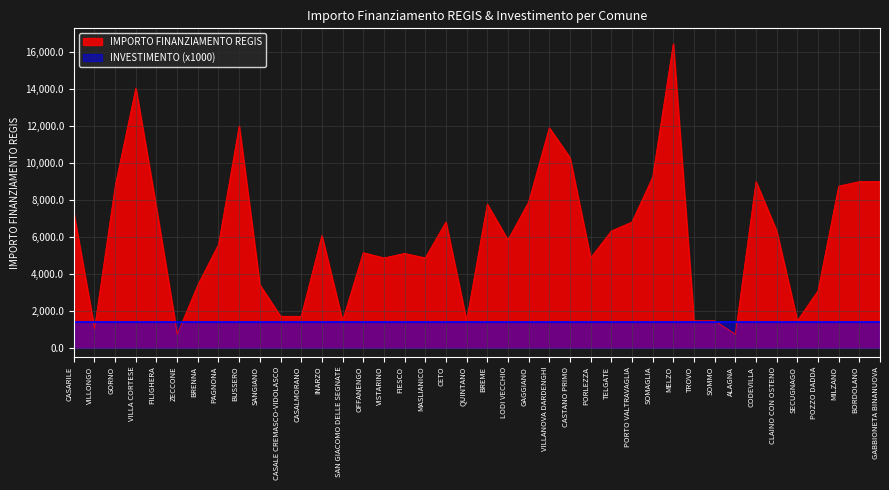

What is the average value?

6014